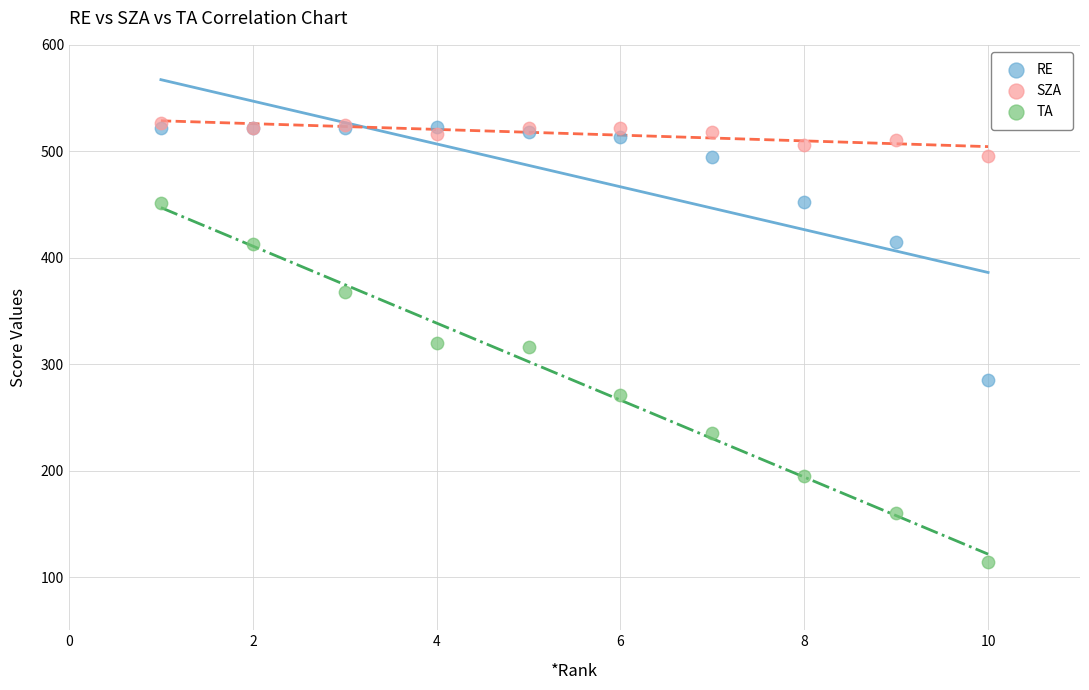

Which series reaches the minimum Y coordinate?

TA